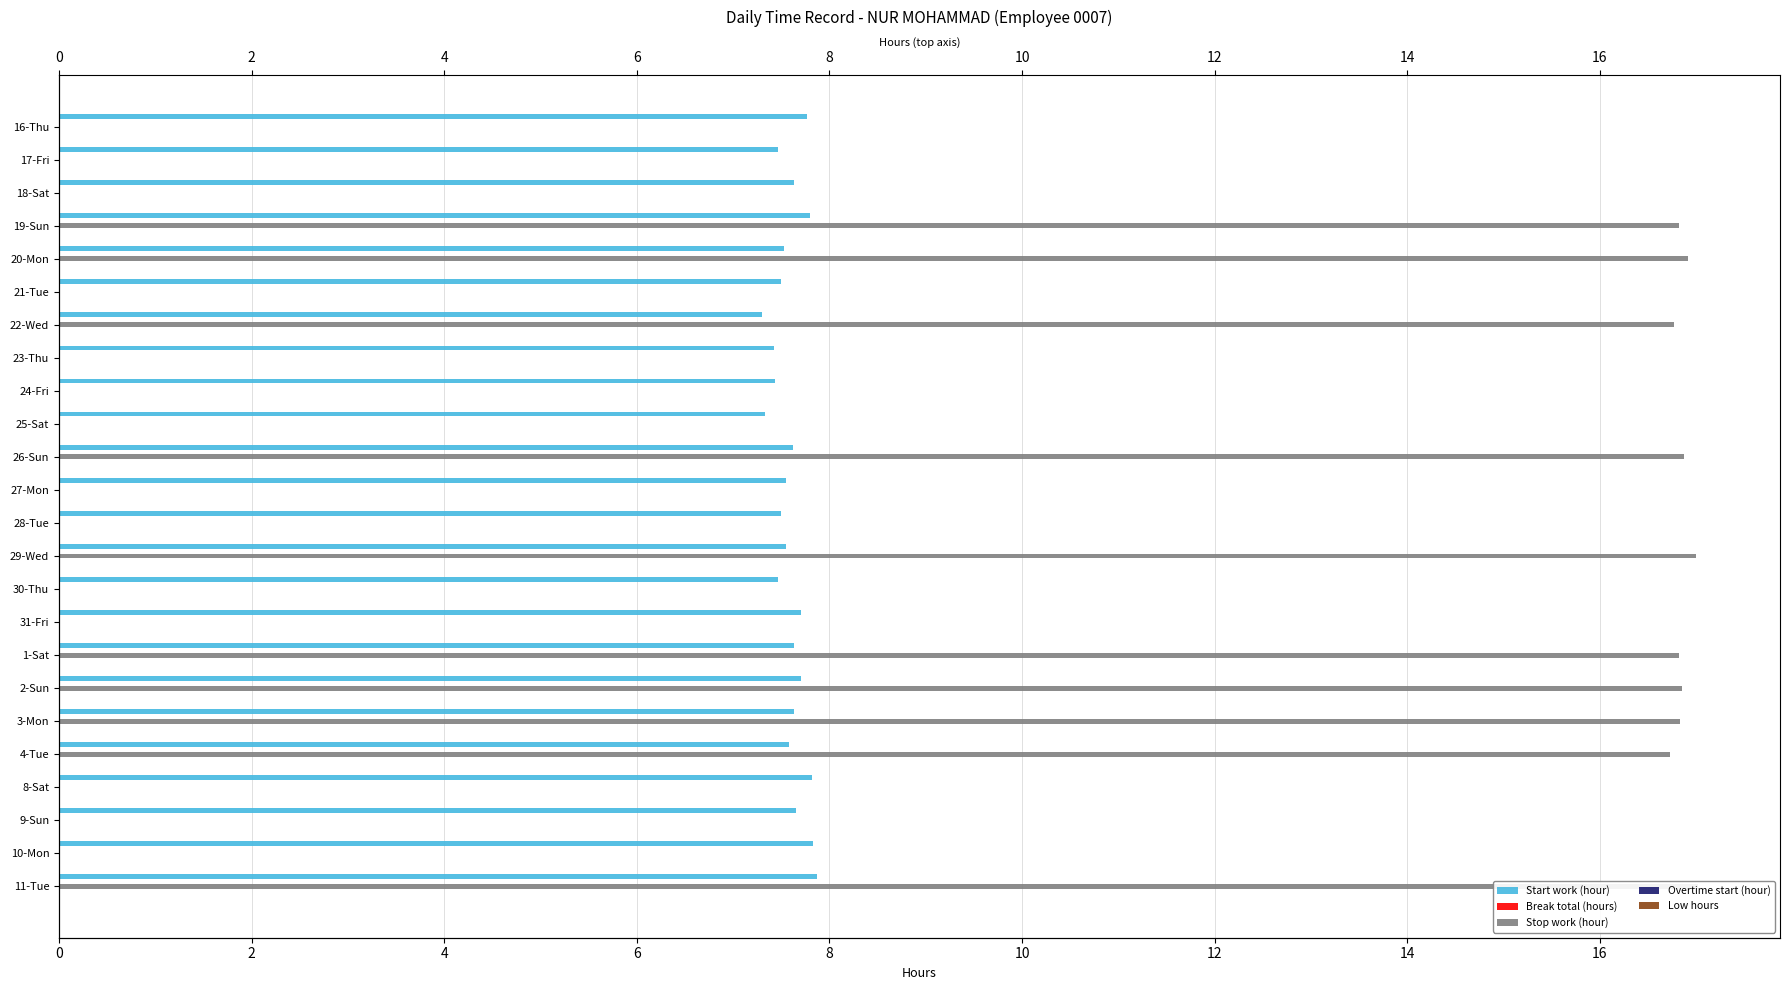

How many groups of bars are there?

24